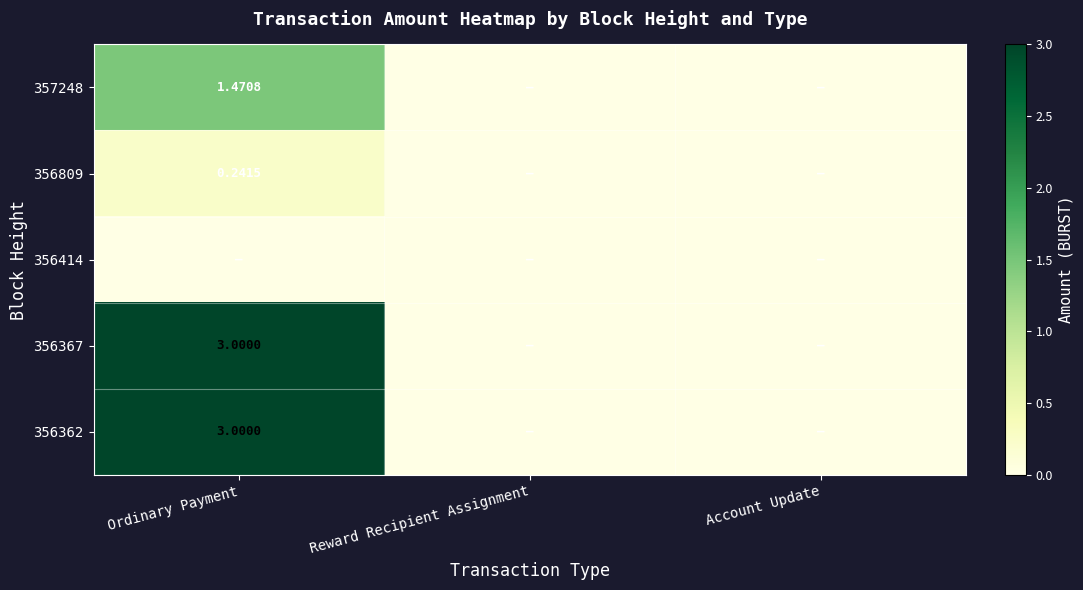

Is it true that 356367 equals 1.5 at Account Update?

False